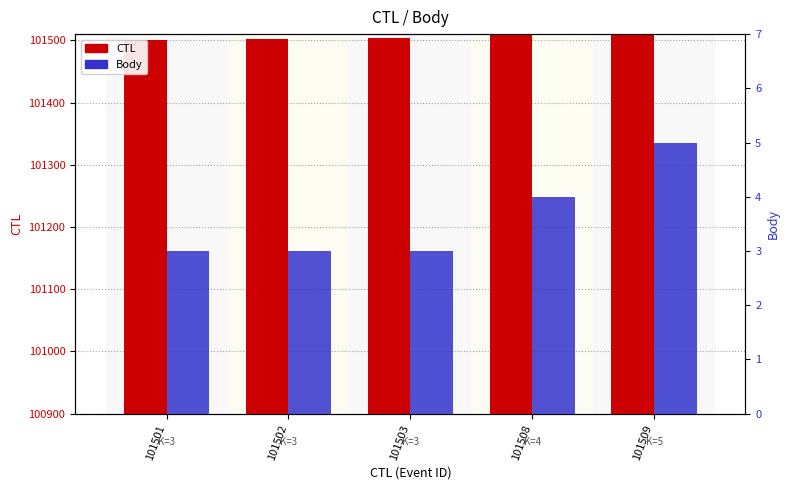

Does the chart contain any negative values?

No